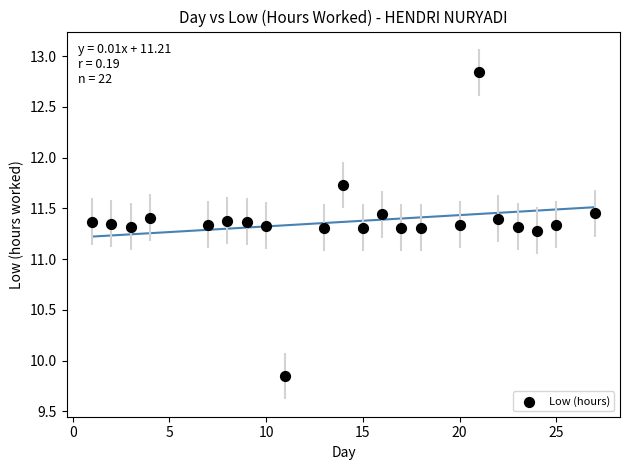

What is the range of Y values (max minus min)?

3.0